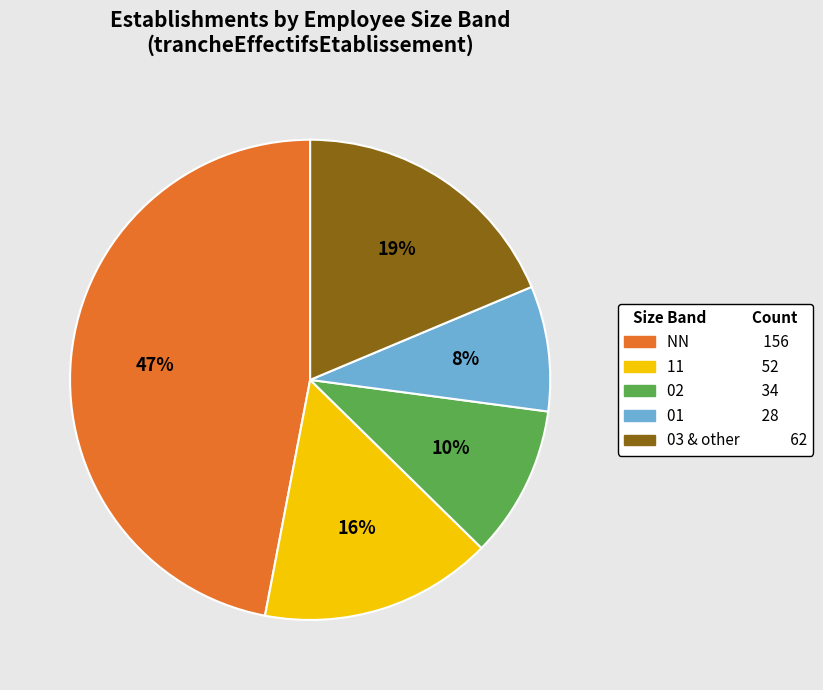

How many slices are in this pie chart?

5